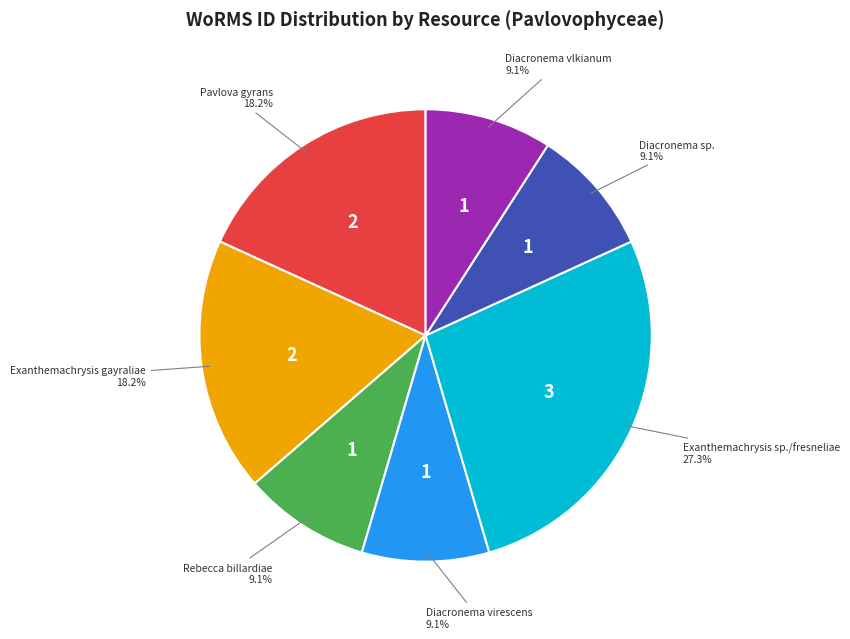

Is there a majority slice in this chart?

No